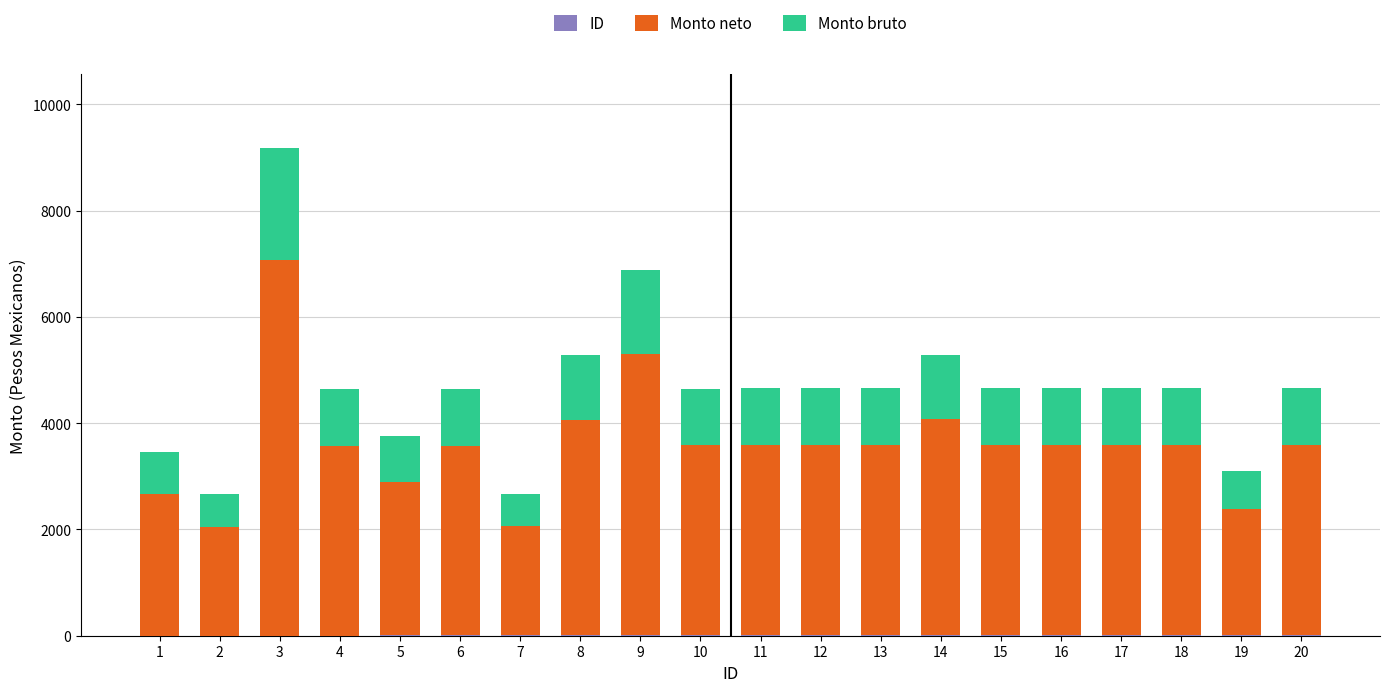

At which category is the sum across all series the highest?

3